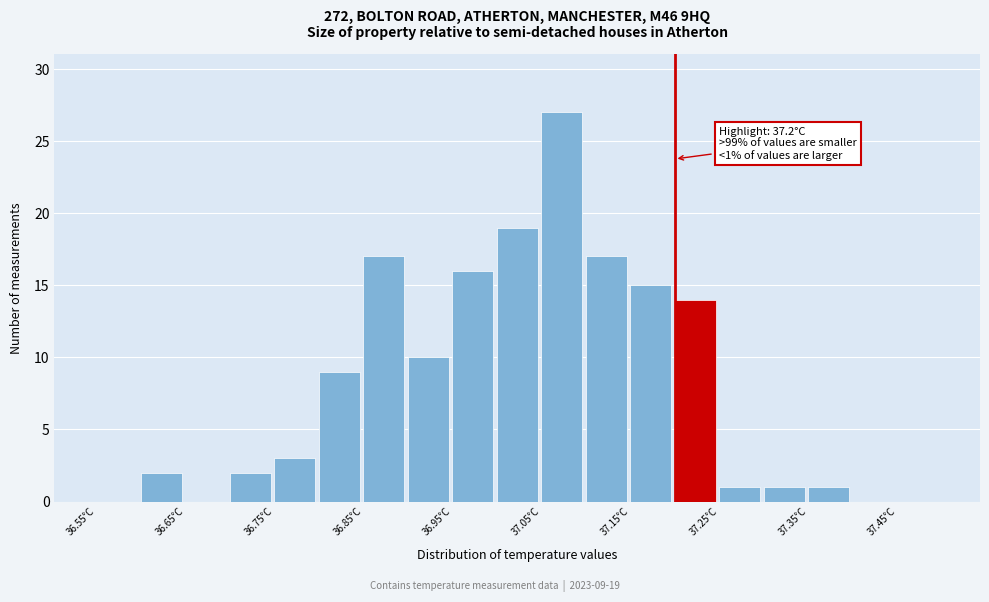

Which range on the x-axis has the tallest bar?

37.05 to 37.10